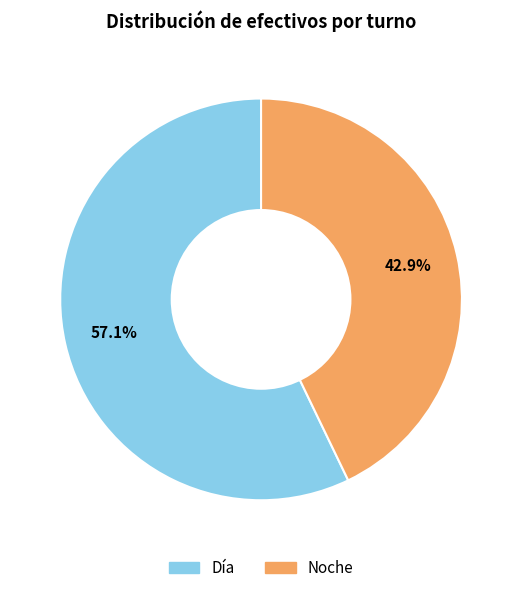

To the nearest percent, what percentage of the pie is Noche?

43%